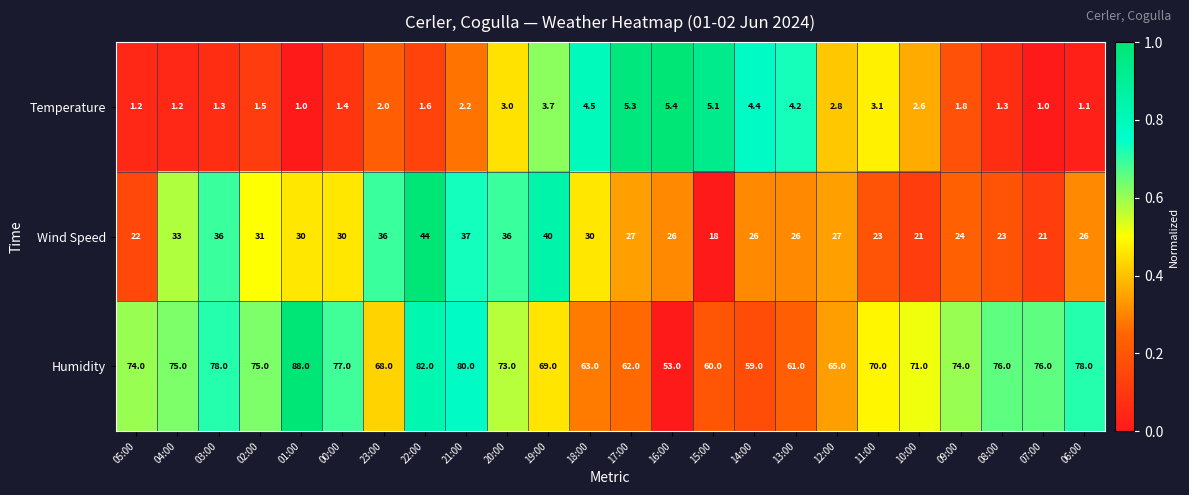

List the series in order of their overall mean, highest first.

Humidity, Wind Speed, Temperature